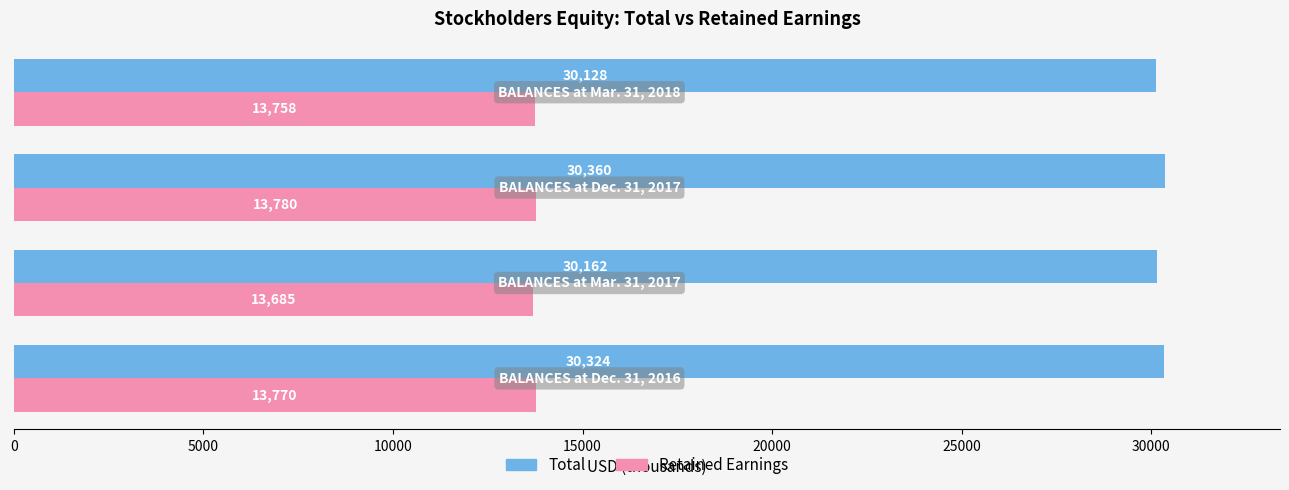

Which series has the largest total across all categories?

Total